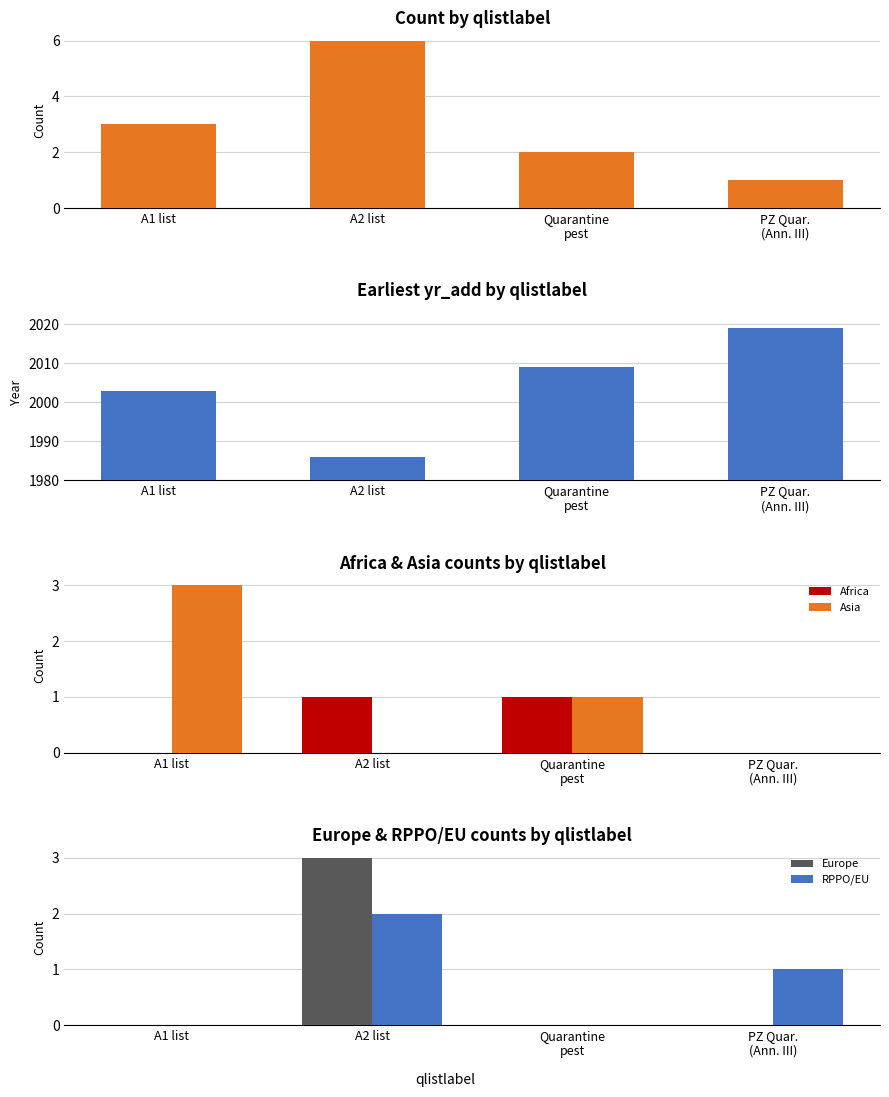

True or false: Europe has a value of -2 at Quarantine
pest.

False